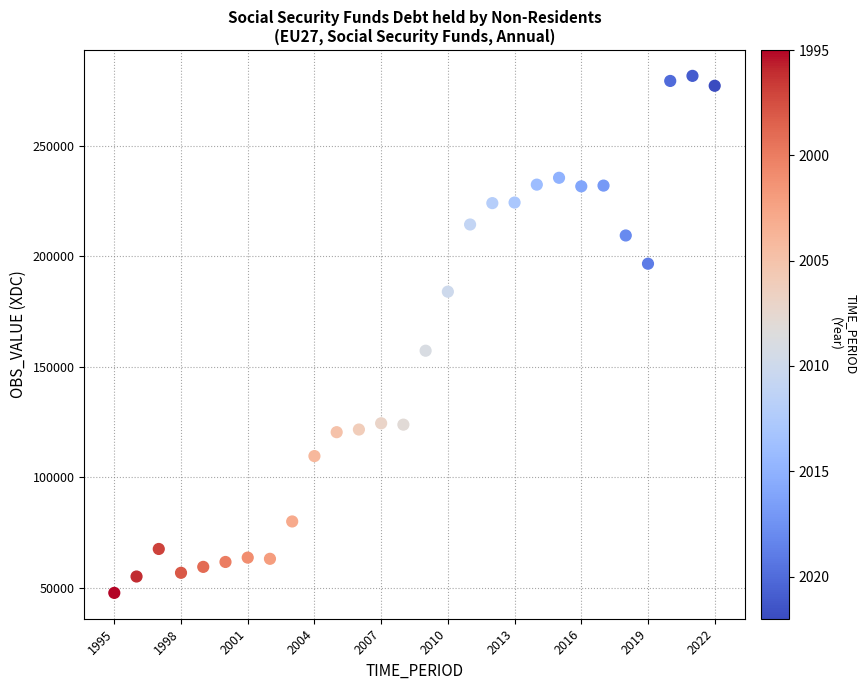

What is the range of Y values (max minus min)?

233652.7